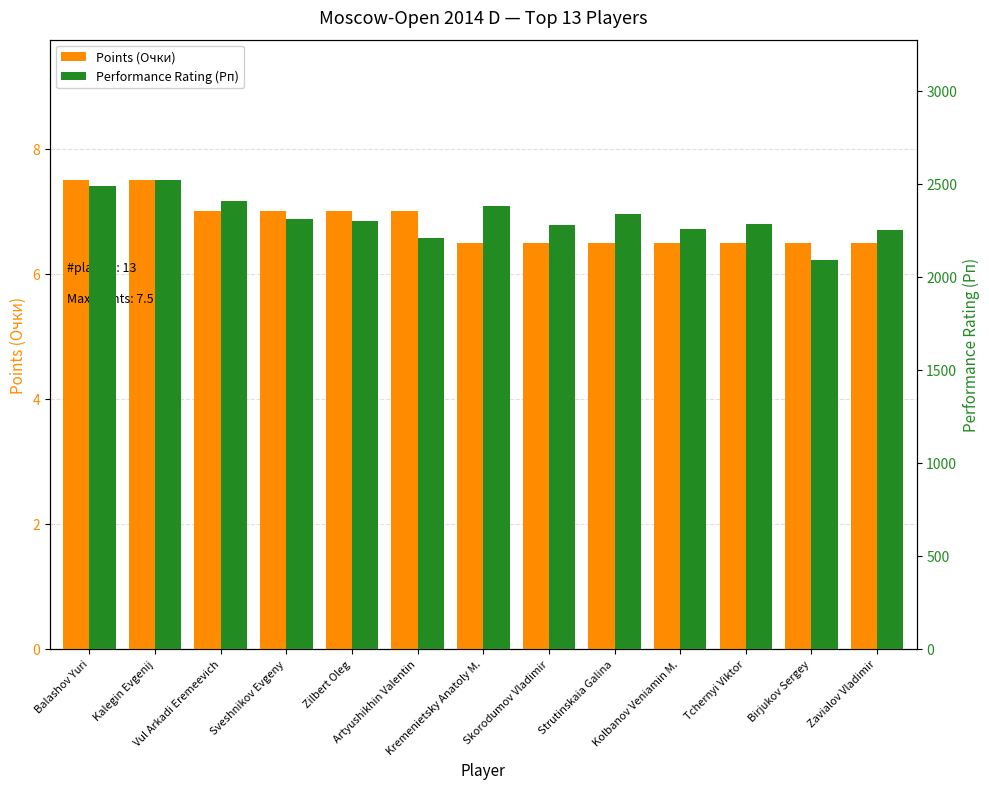

What is the lowest value of the Points (Очки) series?

6.5